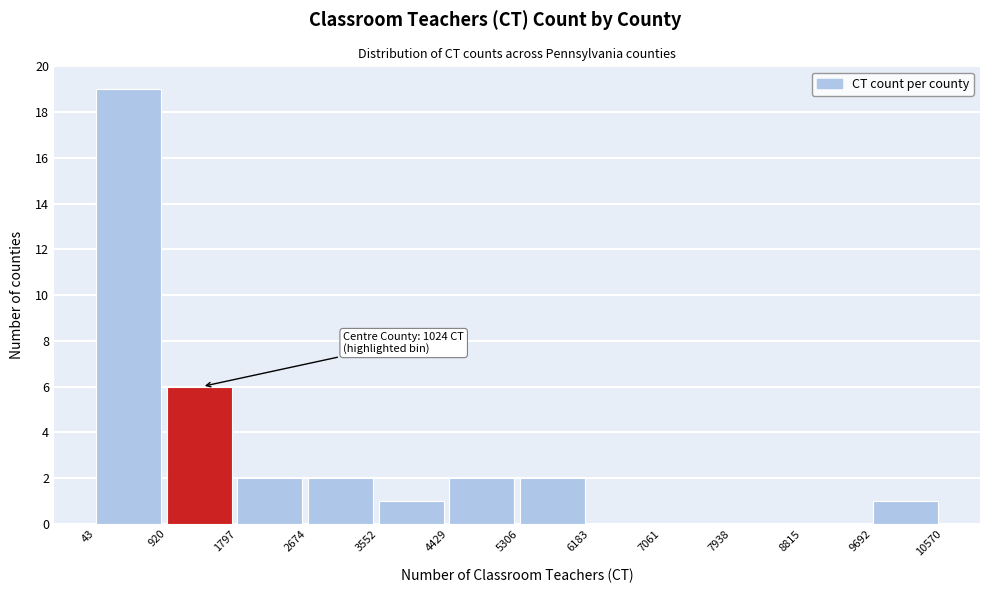

Which range on the x-axis has the tallest bar?

43 to 920